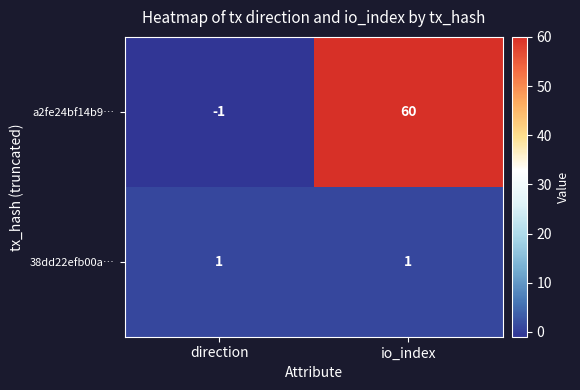

What is the difference between the maximum and minimum values in the a2fe24bf14b9… series?

61